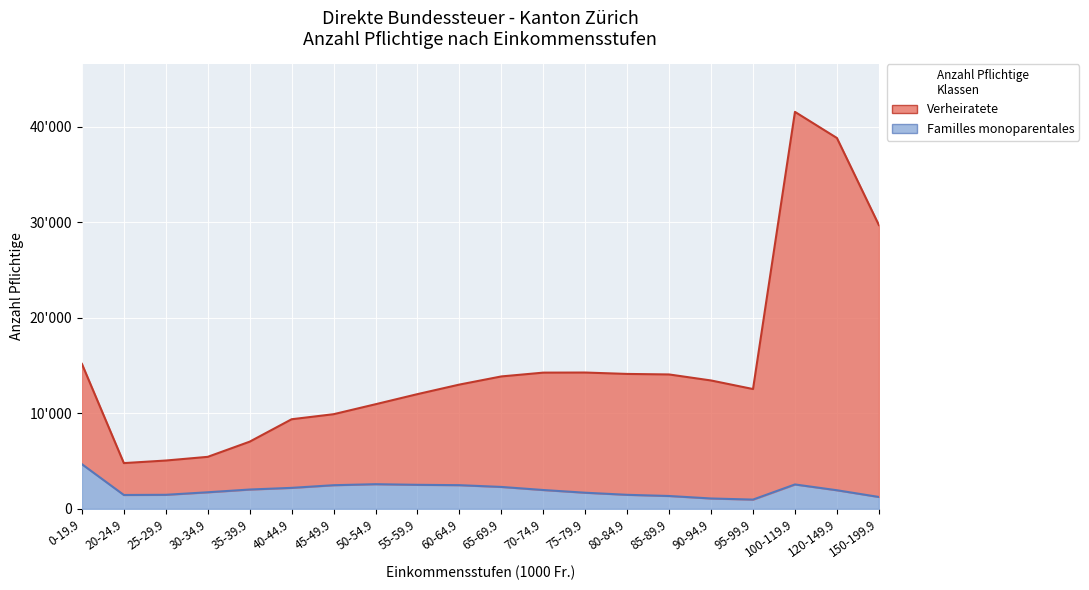

Does the chart display data point markers on the line(s)?

No